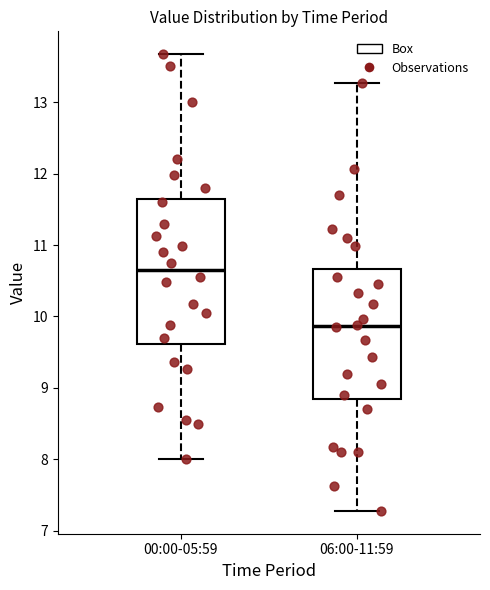

Reading left to right, transcribe this box plot: for each box, give where its median line is, the range the box spans, and where its two whiskers end, as read against the y-axis. The values are not printed on the chart, so give them approximately, as read against the axis.

00:00-05:59: median 10.7, box 9.6 to 11.7, whiskers 8.0 to 13.7
06:00-11:59: median 9.9, box 8.9 to 10.7, whiskers 7.3 to 13.3